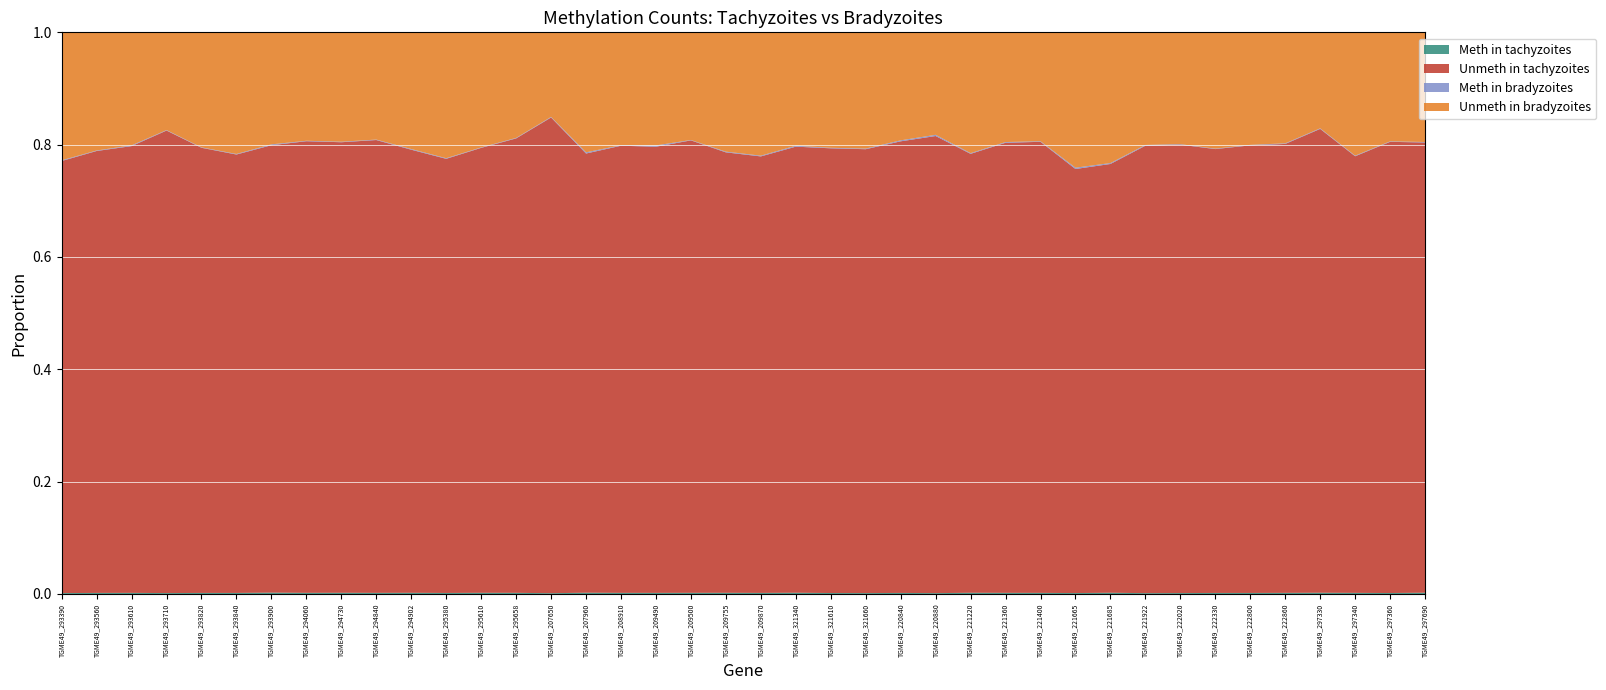

Reading left to right, what are all the values shown in this chart?

Meth in tachyzoites: TGME49_293390=17	TGME49_293560=125	TGME49_293610=26	TGME49_293710=35	TGME49_293820=125	TGME49_293840=107	TGME49_293900=40	TGME49_294060=130	TGME49_294730=123	TGME49_294840=86	TGME49_294902=57	TGME49_295380=118	TGME49_295610=284	TGME49_295658=275	TGME49_207650=11	TGME49_207960=57	TGME49_208910=158	TGME49_209490=25	TGME49_209500=216	TGME49_209755=70	TGME49_209870=34	TGME49_321340=221	TGME49_321610=40	TGME49_321660=47	TGME49_220840=35	TGME49_220880=11	TGME49_221220=108	TGME49_221360=45	TGME49_221400=157	TGME49_221665=29	TGME49_221685=20	TGME49_221922=18	TGME49_222020=31	TGME49_222330=118	TGME49_222800=166	TGME49_222860=42	TGME49_297330=229	TGME49_297340=92	TGME49_297360=66	TGME49_297690=167
Unmeth in tachyzoites: TGME49_293390=8392	TGME49_293560=52569	TGME49_293610=10606	TGME49_293710=18182	TGME49_293820=53496	TGME49_293840=45489	TGME49_293900=13306	TGME49_294060=52200	TGME49_294730=46764	TGME49_294840=35389	TGME49_294902=21724	TGME49_295380=50895	TGME49_295610=108819	TGME49_295658=109841	TGME49_207650=6827	TGME49_207960=19826	TGME49_208910=64023	TGME49_209490=10265	TGME49_209500=85942	TGME49_209755=26548	TGME49_209870=14076	TGME49_321340=80412	TGME49_321610=18721	TGME49_321660=23737	TGME49_220840=15182	TGME49_220880=6022	TGME49_221220=39400	TGME49_221360=18123	TGME49_221400=65103	TGME49_221665=13554	TGME49_221685=7042	TGME49_221922=9837	TGME49_222020=15350	TGME49_222330=51459	TGME49_222800=73155	TGME49_222860=17253	TGME49_297330=86974	TGME49_297340=36815	TGME49_297360=31475	TGME49_297690=59162
Meth in bradyzoites: TGME49_293390=14	TGME49_293560=59	TGME49_293610=18	TGME49_293710=19	TGME49_293820=52	TGME49_293840=59	TGME49_293900=25	TGME49_294060=52	TGME49_294730=53	TGME49_294840=36	TGME49_294902=34	TGME49_295380=73	TGME49_295610=110	TGME49_295658=124	TGME49_207650=8	TGME49_207960=54	TGME49_208910=72	TGME49_209490=30	TGME49_209500=76	TGME49_209755=43	TGME49_209870=24	TGME49_321340=169	TGME49_321610=22	TGME49_321660=34	TGME49_220840=33	TGME49_220880=16	TGME49_221220=64	TGME49_221360=29	TGME49_221400=85	TGME49_221665=42	TGME49_221685=15	TGME49_221922=17	TGME49_222020=17	TGME49_222330=50	TGME49_222800=79	TGME49_222860=23	TGME49_297330=108	TGME49_297340=52	TGME49_297360=35	TGME49_297690=61
Unmeth in bradyzoites: TGME49_293390=2485	TGME49_293560=14055	TGME49_293610=2683	TGME49_293710=3842	TGME49_293820=13821	TGME49_293840=12618	TGME49_293900=3332	TGME49_294060=12532	TGME49_294730=11353	TGME49_294840=8381	TGME49_294902=5720	TGME49_295380=14755	TGME49_295610=28142	TGME49_295658=25516	TGME49_207650=1214	TGME49_207960=5417	TGME49_208910=16163	TGME49_209490=2602	TGME49_209500=20447	TGME49_209755=7191	TGME49_209870=3977	TGME49_321340=20439	TGME49_321610=4860	TGME49_321660=6216	TGME49_220840=3631	TGME49_220880=1350	TGME49_221220=10843	TGME49_221360=4417	TGME49_221400=15717	TGME49_221665=4326	TGME49_221685=2147	TGME49_221922=2476	TGME49_222020=3828	TGME49_222330=13484	TGME49_222800=18395	TGME49_222860=4266	TGME49_297330=17998	TGME49_297340=10397	TGME49_297360=7604	TGME49_297690=14411